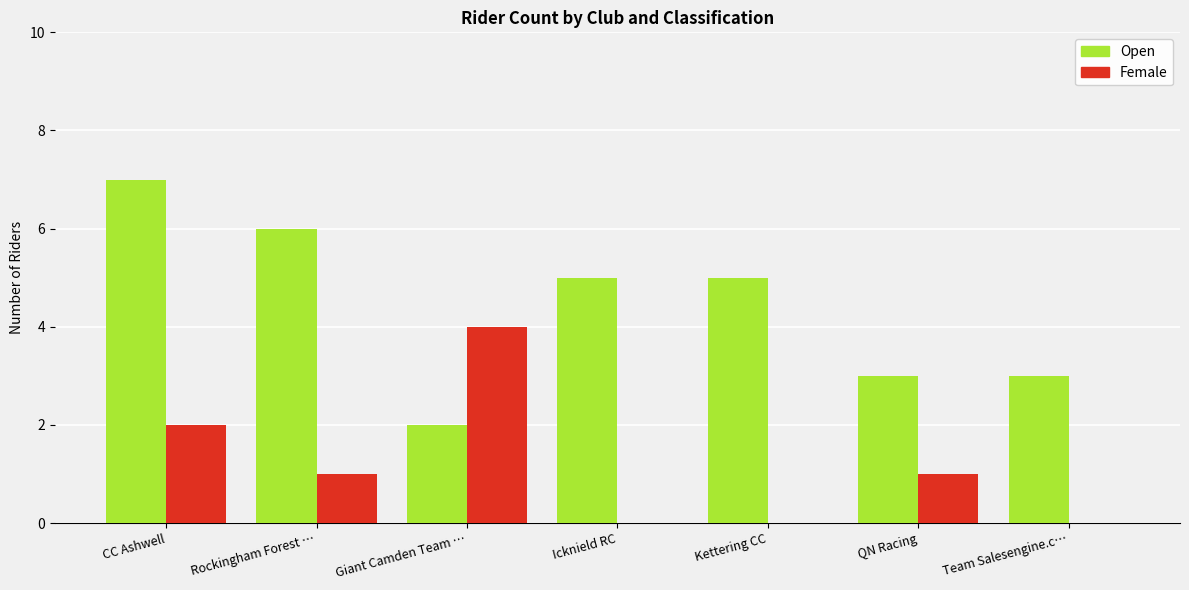

Reading left to right, what are all the values shown in this chart?

Open: 7	6	2	5	5	3	3
Female: 2	1	4	0	0	1	0